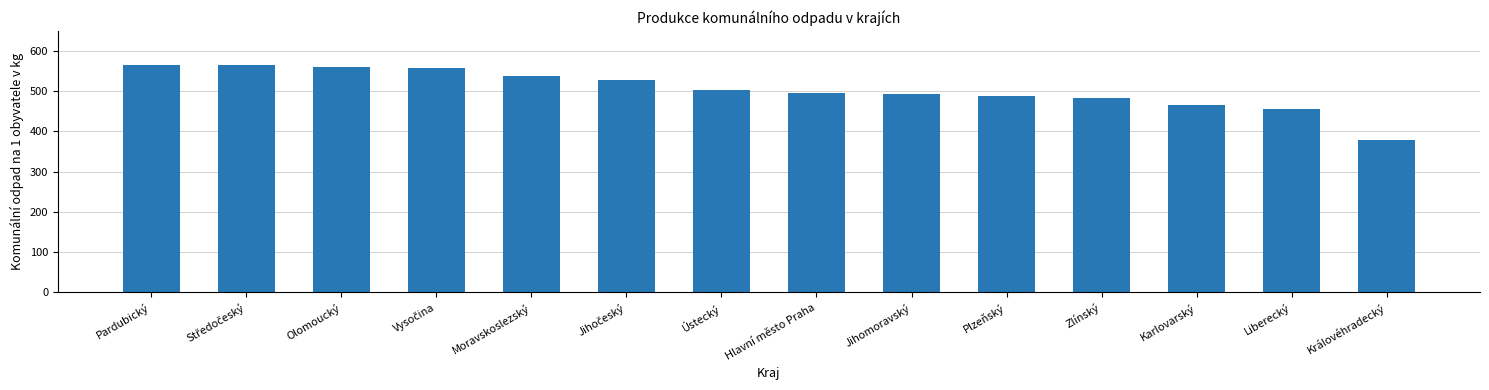

How many data points are above 502?

7